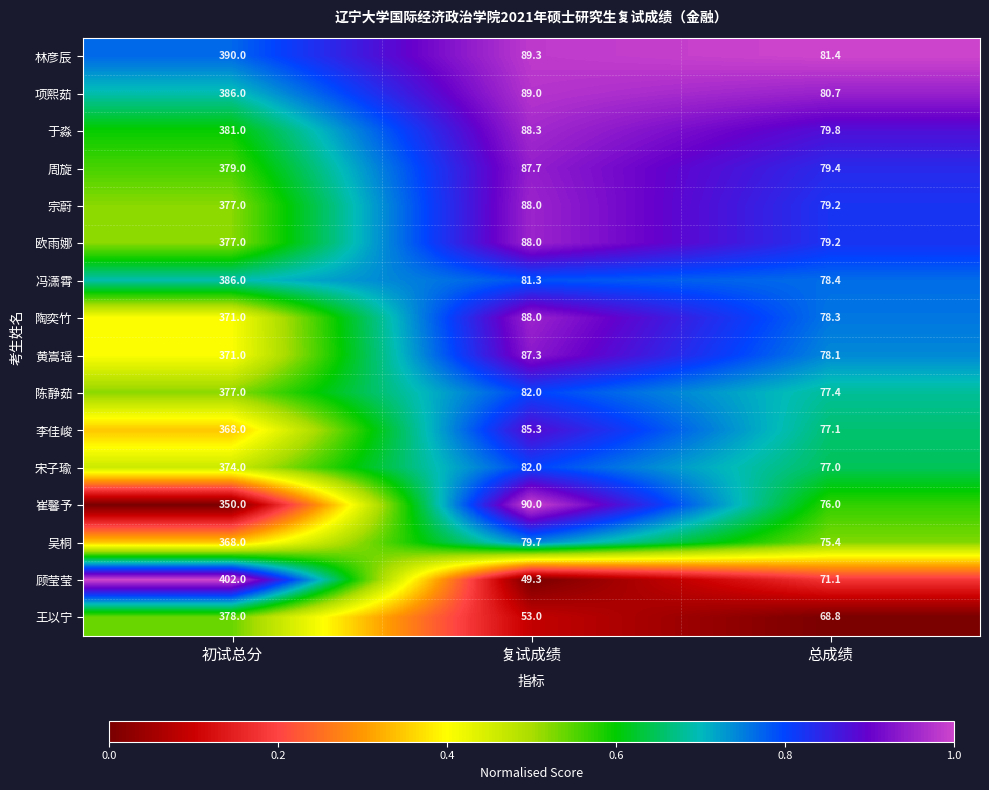

What is the maximum value shown in the chart?

402.0